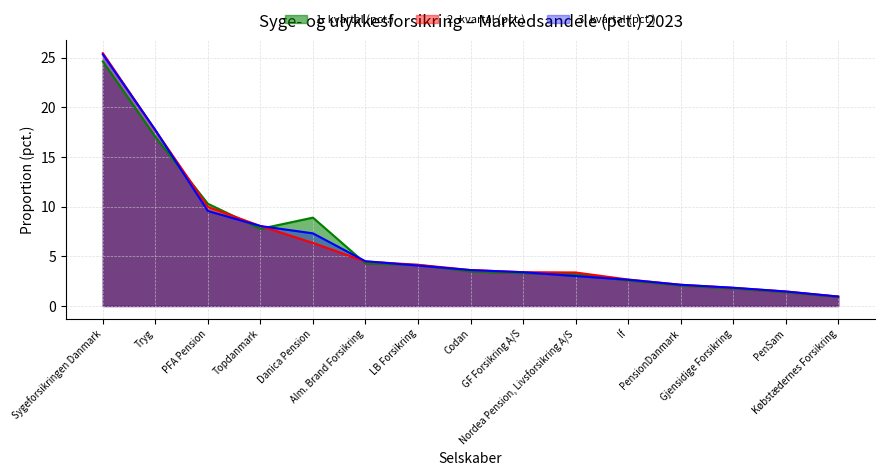

Reading right to left, transcribe all the data shown in this chart.

1. kvartal (pct.): Købstædernes Forsikring=0.9	PenSam=1.4	Gjensidige Forsikring=1.8	PensionDanmark=2.1	If=2.6	Nordea Pension, Livsforsikring A/S=3.2	GF Forsikring A/S=3.3	Codan=3.5	LB Forsikring=4.1	Alm. Brand Forsikring=4.3	Danica Pension=8.9	Topdanmark=7.8	PFA Pension=10.3	Tryg=17.0	Sygeforsikringen Danmark=24.6
2. kvartal (pct.): Købstædernes Forsikring=0.9	PenSam=1.5	Gjensidige Forsikring=1.8	PensionDanmark=2.1	If=2.7	Nordea Pension, Livsforsikring A/S=3.4	GF Forsikring A/S=3.4	Codan=3.6	LB Forsikring=4.1	Alm. Brand Forsikring=4.5	Danica Pension=6.3	Topdanmark=8.1	PFA Pension=10.0	Tryg=17.7	Sygeforsikringen Danmark=25.5
3. kvartal (pct.): Købstædernes Forsikring=0.9	PenSam=1.5	Gjensidige Forsikring=1.8	PensionDanmark=2.1	If=2.6	Nordea Pension, Livsforsikring A/S=3.0	GF Forsikring A/S=3.4	Codan=3.6	LB Forsikring=4.1	Alm. Brand Forsikring=4.5	Danica Pension=7.3	Topdanmark=8.1	PFA Pension=9.6	Tryg=17.7	Sygeforsikringen Danmark=25.3